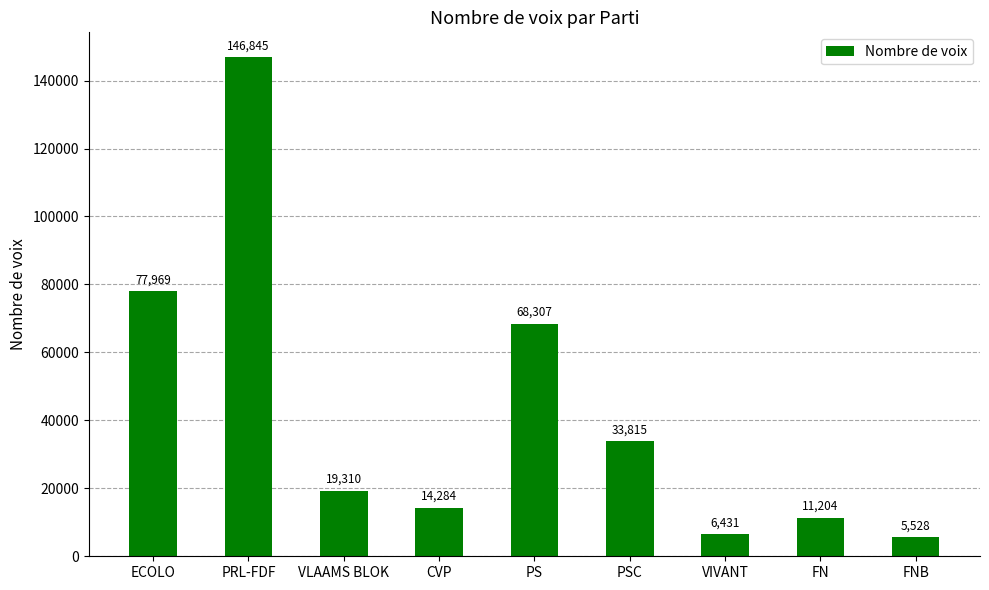

Which has a higher value, PSC or PRL-FDF?

PRL-FDF